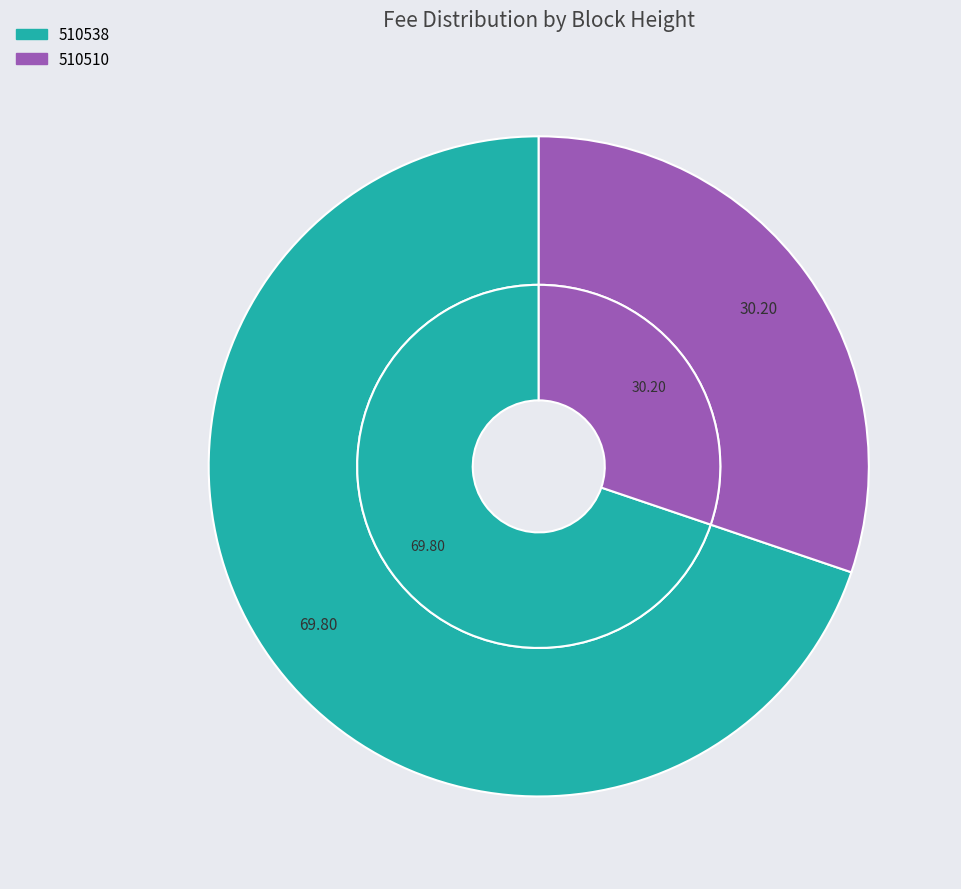

How many segments does this pie chart have?

2